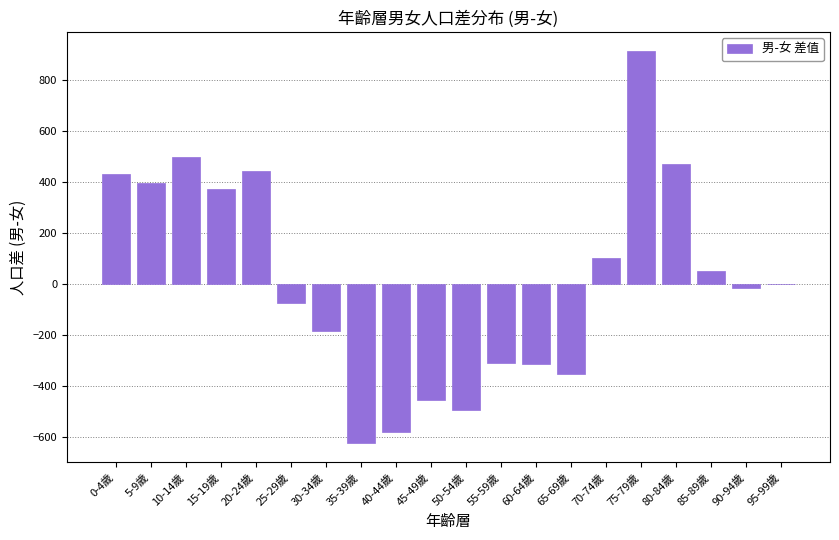

What is the difference between the values at 90-94歲 and 70-74歲?

117